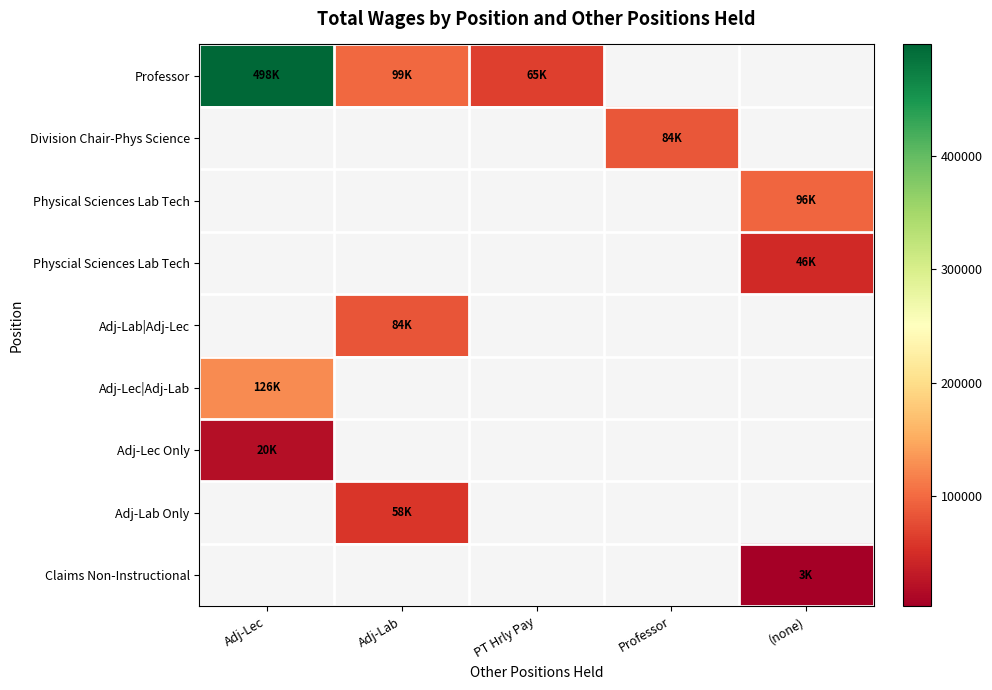

What is the maximum value shown in the chart?

497930.0